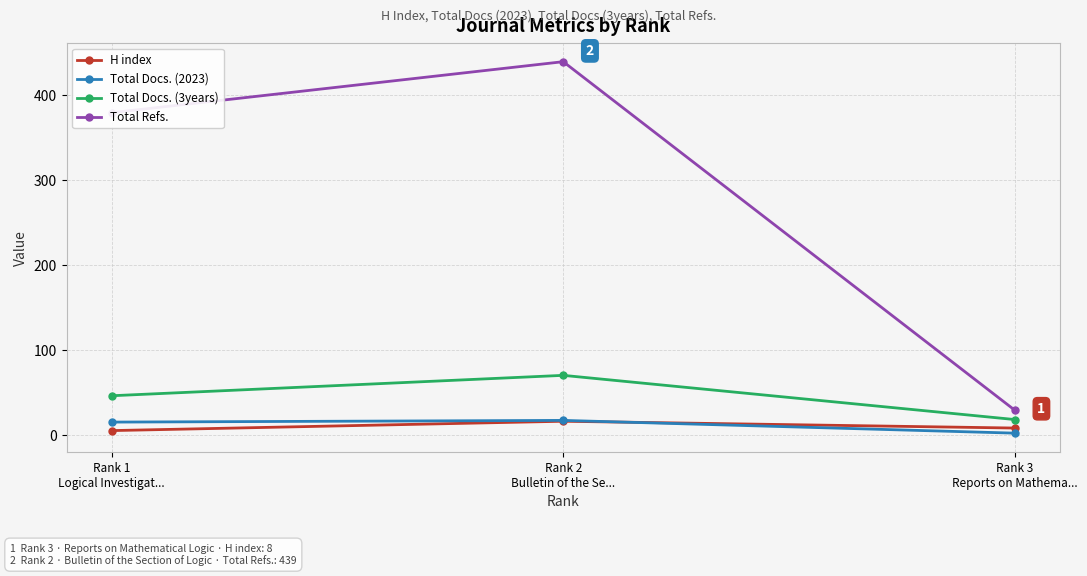

Rank the categories by Total Refs. value from lowest to highest.

Rank 3
Reports on Mathema..., Rank 1
Logical Investigat..., Rank 2
Bulletin of the Se...